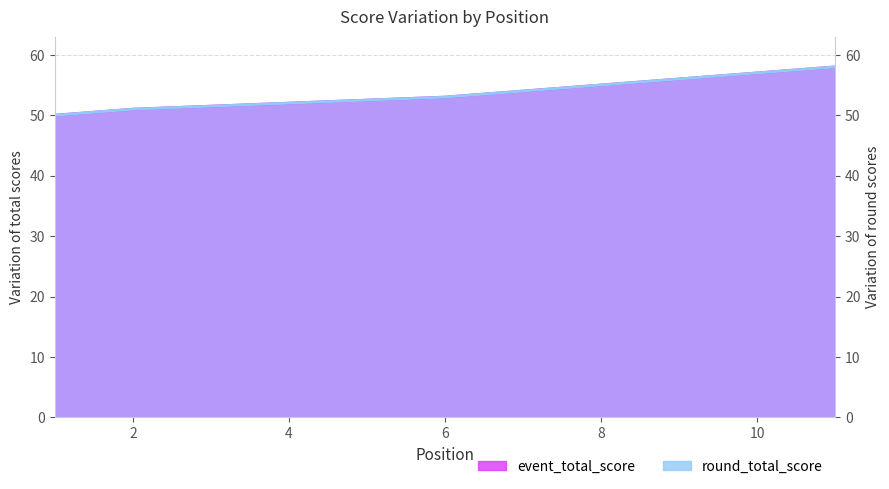

True or false: round_total_score and event_total_score intersect in this chart.

False